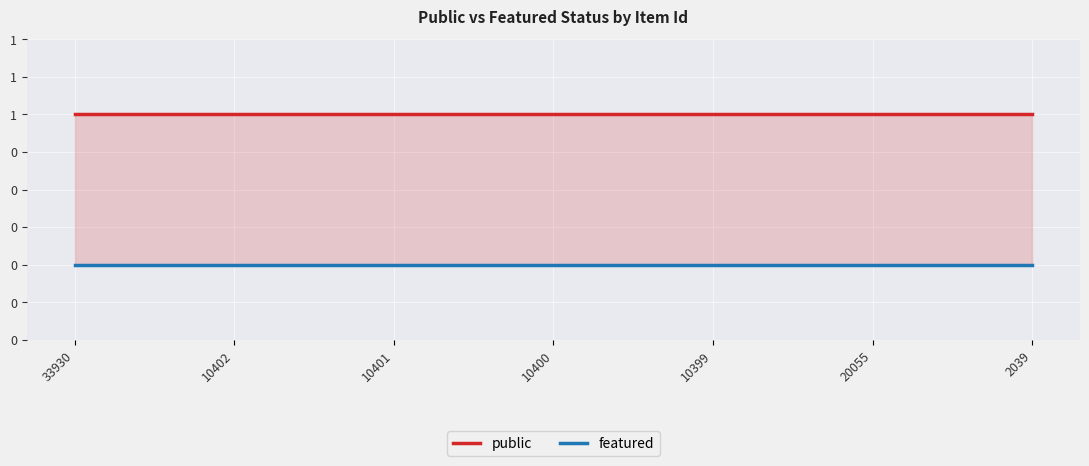

Which category has the lowest value in the featured series?

33930